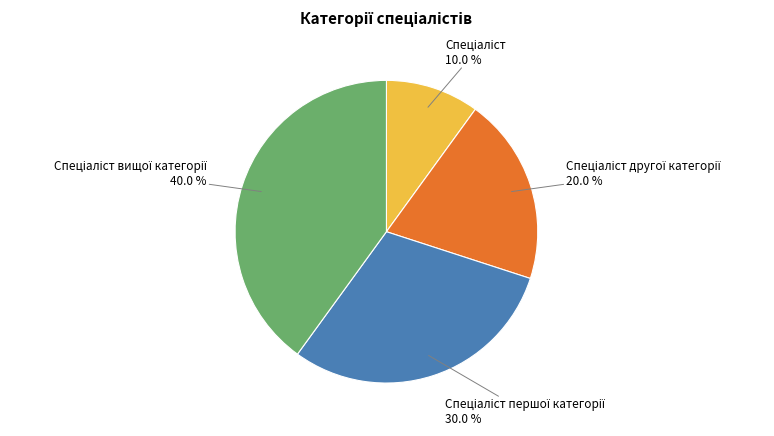

Does any single category account for the majority?

No